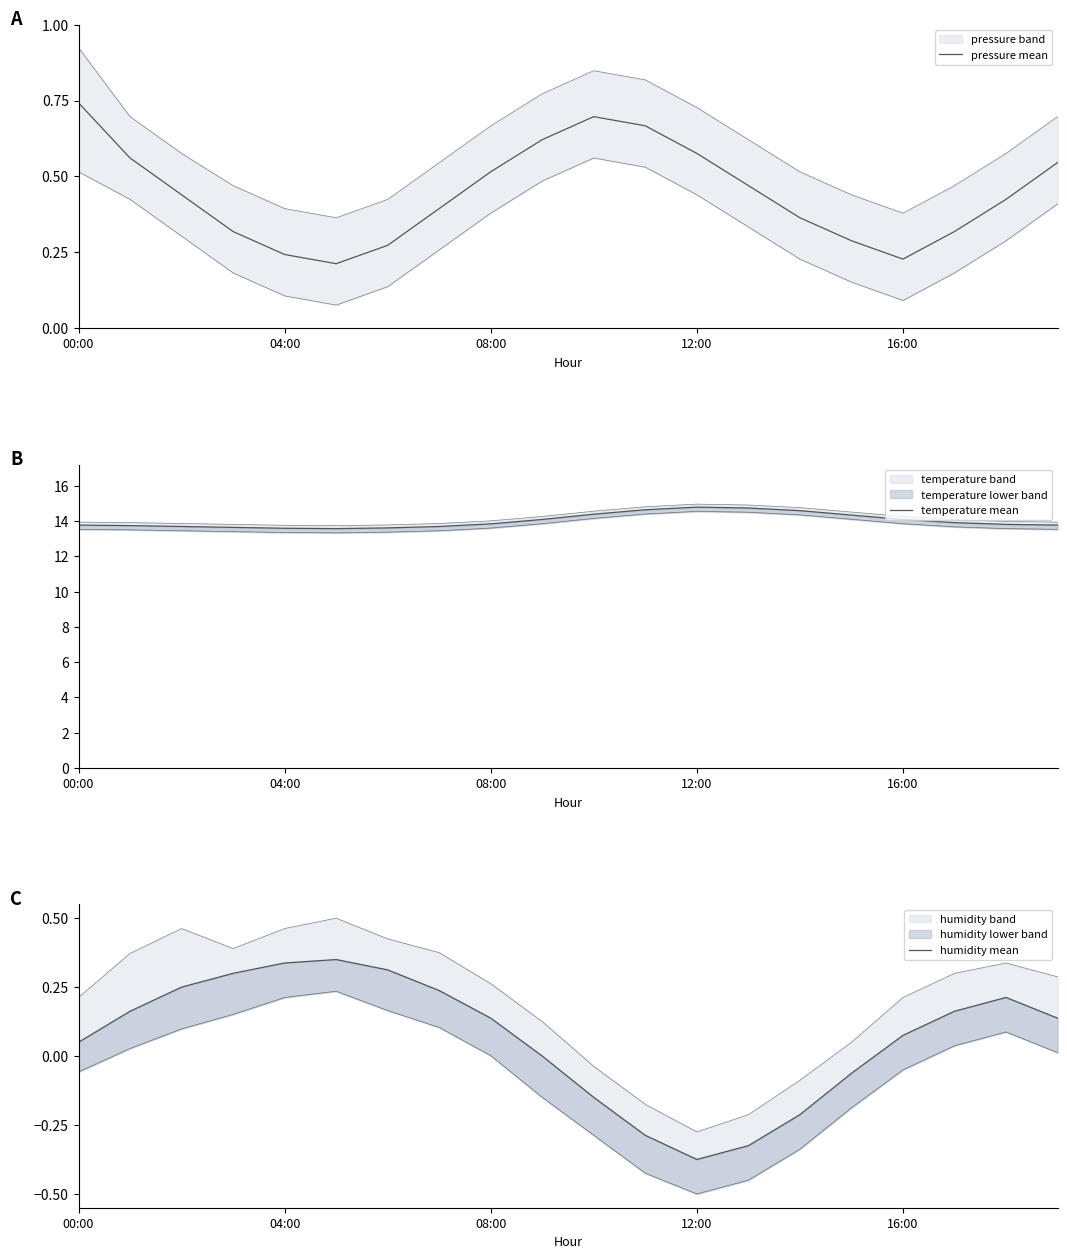

What position from the left is 08:00?

9